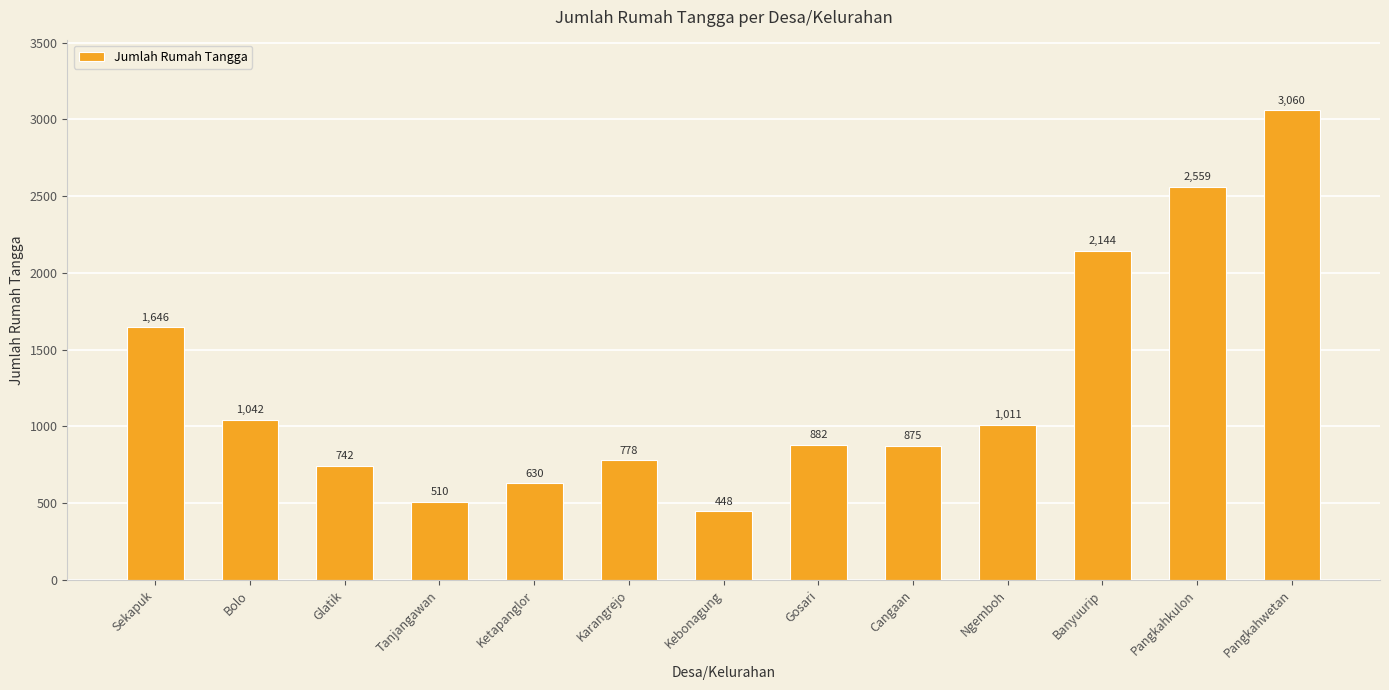

What is the label of the 2nd bar from the left?

Bolo